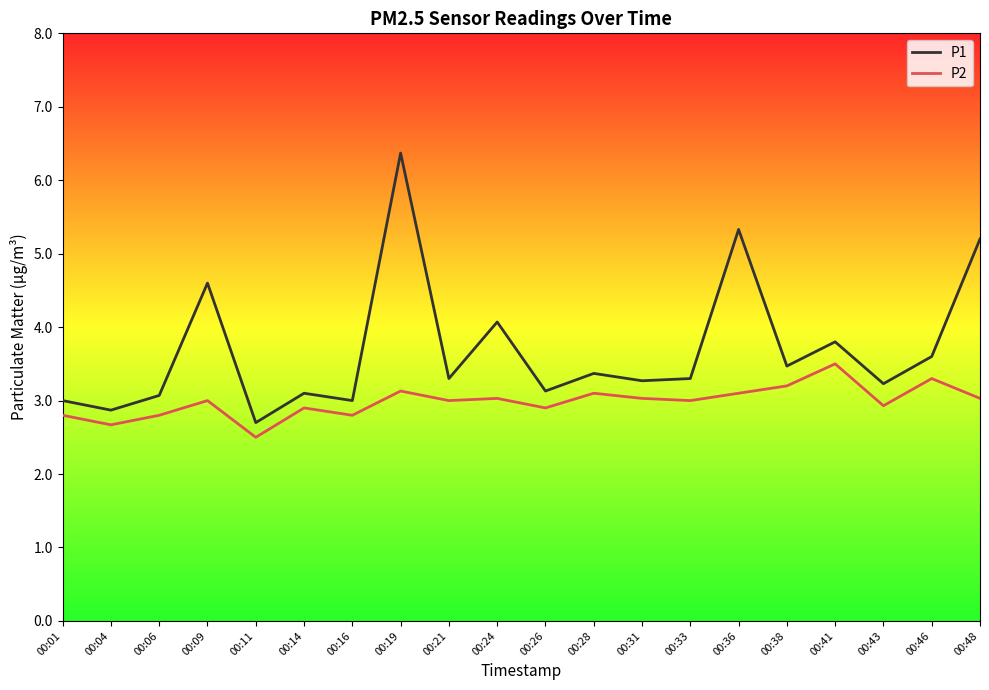

List the series in order of their peak value, highest first.

P1, P2